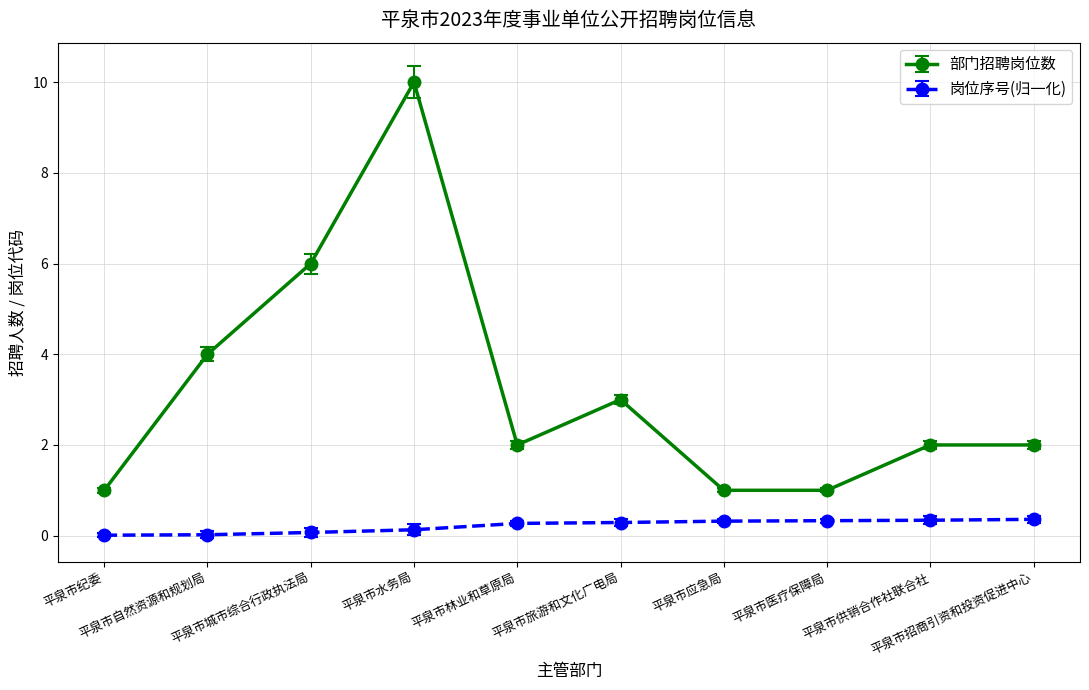

What is the label of the 5th point from the left?

平泉市林业和草原局